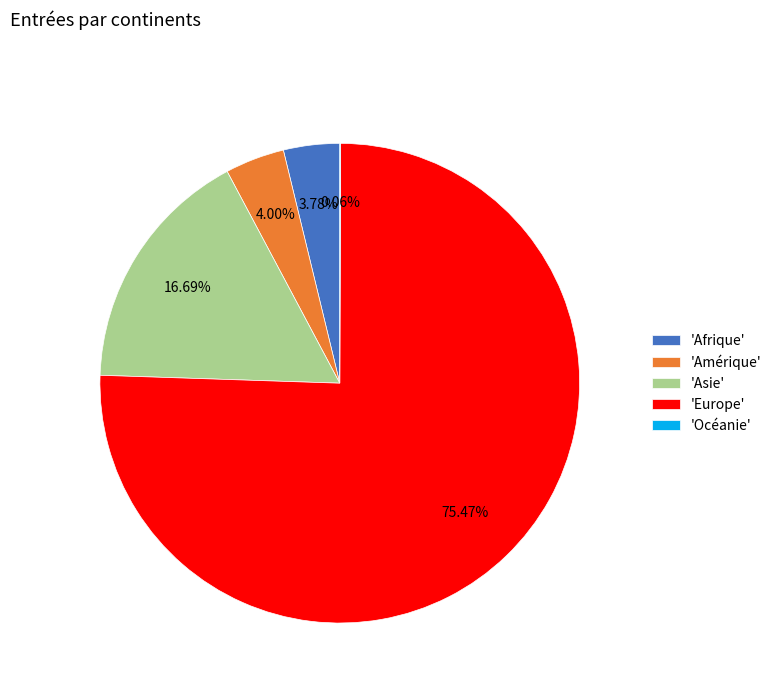

What is the largest slice in the pie chart?

'Europe'